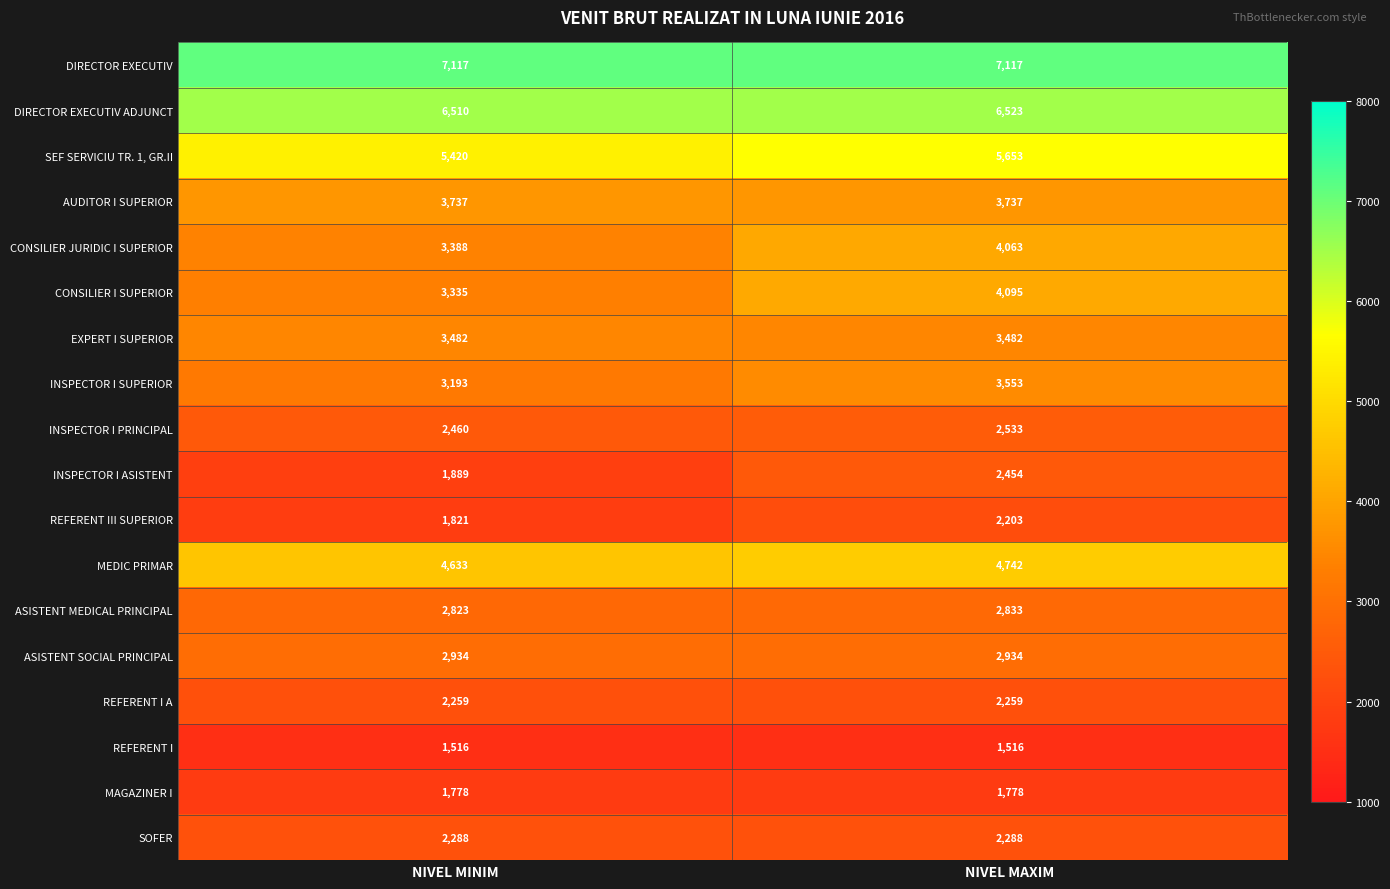

Rank the series by their maximum value, from lowest to highest.

REFERENT I, MAGAZINER I, REFERENT III SUPERIOR, REFERENT I A, SOFER, INSPECTOR I ASISTENT, INSPECTOR I PRINCIPAL, ASISTENT MEDICAL PRINCIPAL, ASISTENT SOCIAL PRINCIPAL, EXPERT I SUPERIOR, INSPECTOR I SUPERIOR, AUDITOR I SUPERIOR, CONSILIER JURIDIC I SUPERIOR, CONSILIER I SUPERIOR, MEDIC PRIMAR, SEF SERVICIU TR. 1, GR.II, DIRECTOR EXECUTIV ADJUNCT, DIRECTOR EXECUTIV